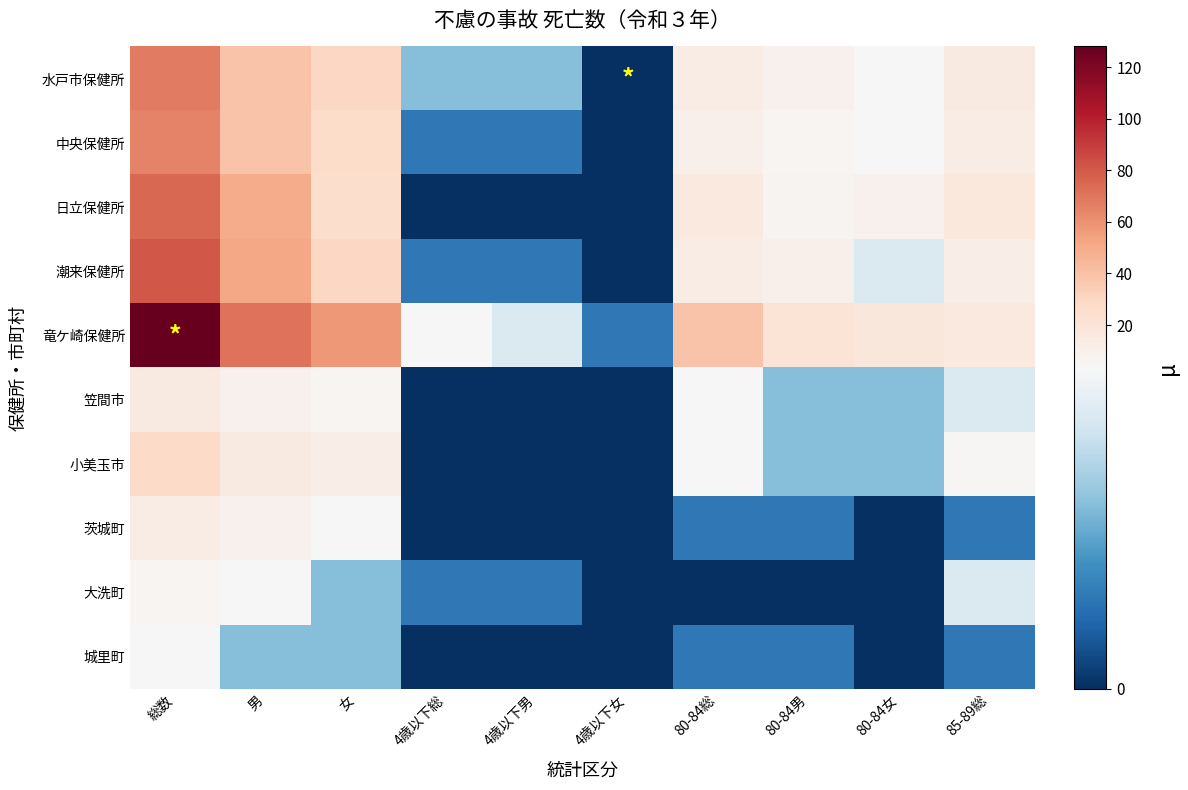

Between 4歳以下女 and 80-84総, which series saw the biggest shift?

竜ケ崎保健所